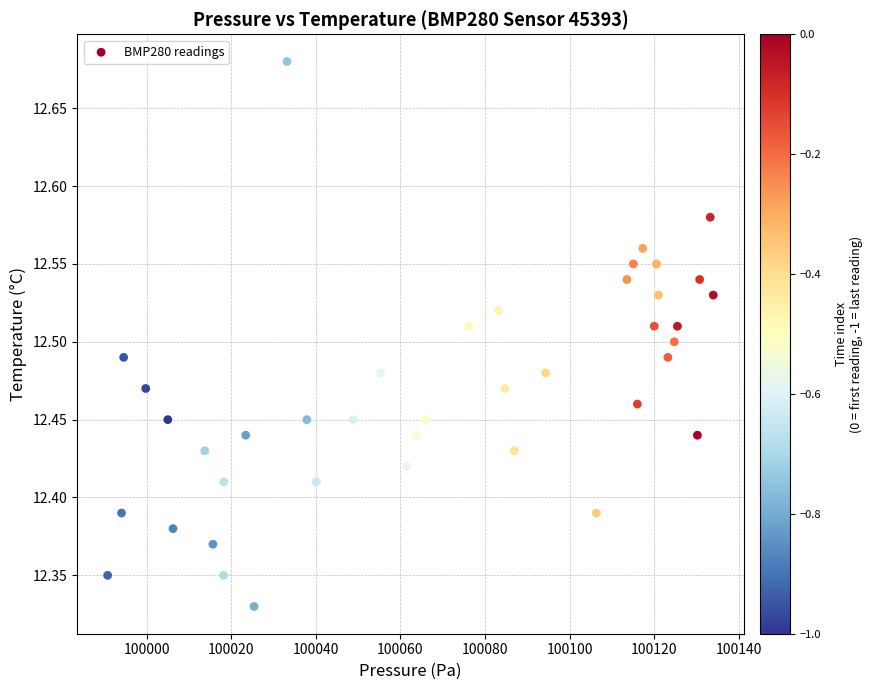

What is the range of X values (max minus min)?

143.1